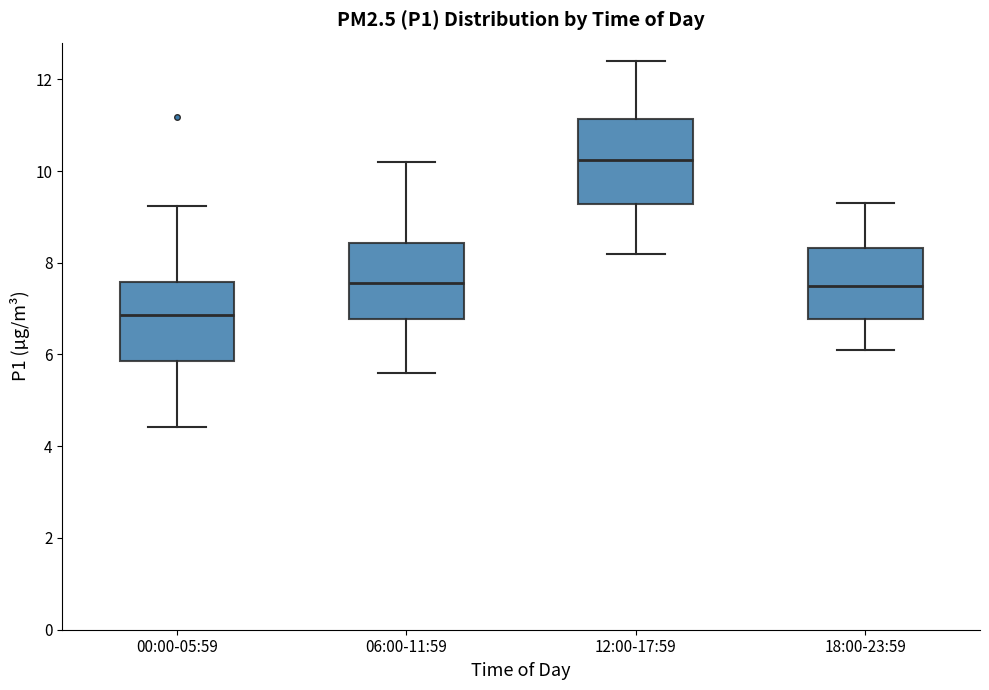

Reading left to right, read every box against the y-axis: the position of its median line, the range the box covers, and the ends of its whiskers. The values are not printed on the chart, so give them approximately, as read against the axis.

00:00-05:59: median 6.8, box 5.8 to 7.6, whiskers 4.4 to 9.2
06:00-11:59: median 7.6, box 6.8 to 8.4, whiskers 5.6 to 10.2
12:00-17:59: median 10.2, box 9.2 to 11.2, whiskers 8.2 to 12.4
18:00-23:59: median 7.6, box 6.8 to 8.4, whiskers 6.2 to 9.4